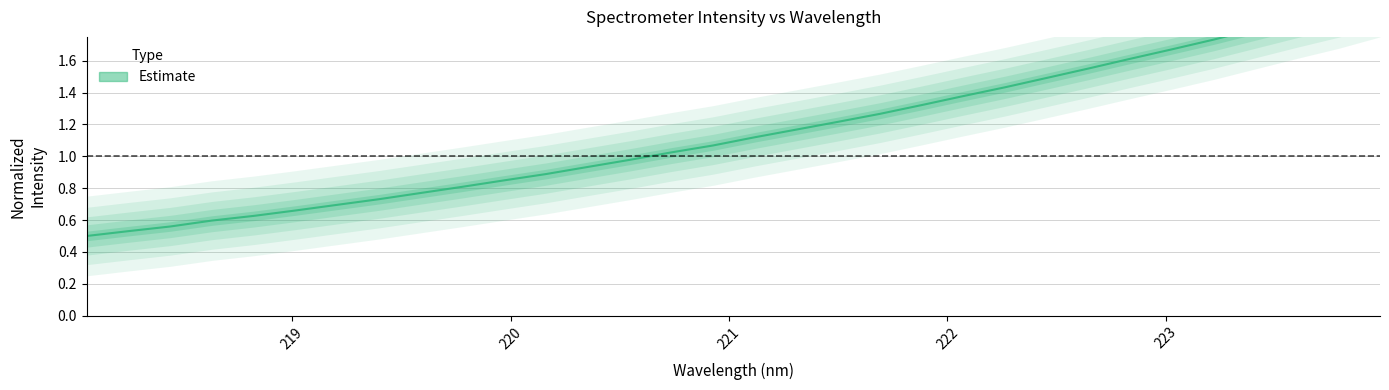

True or false: the data shows 0.5 at 12.

False